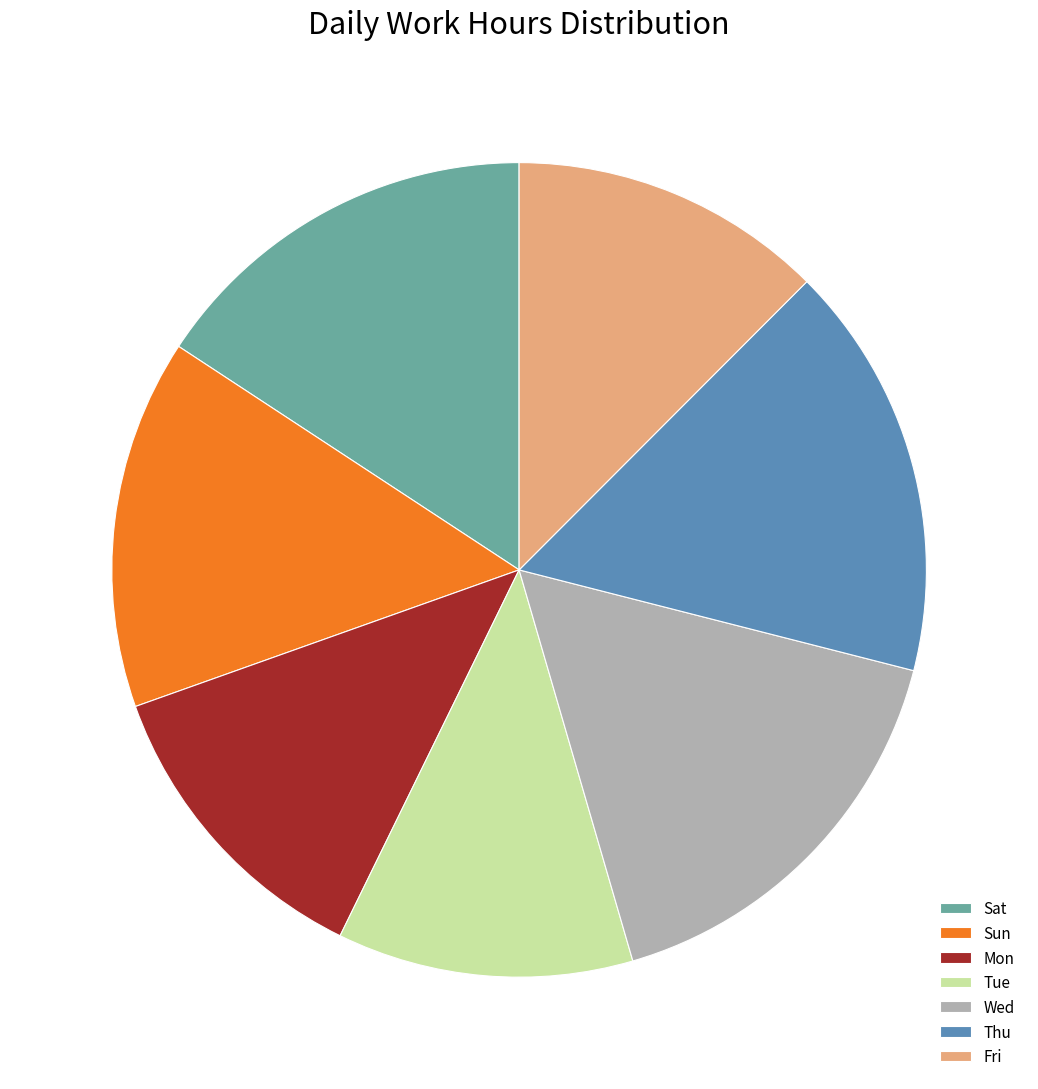

Do Mon and Thu together represent more than half of the pie?

No